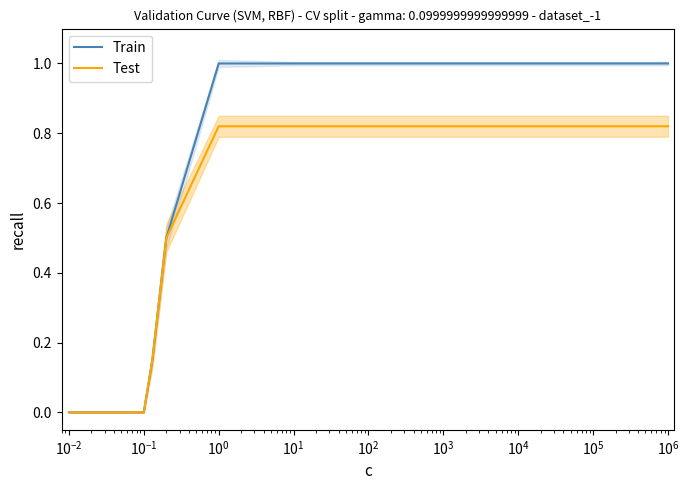

True or false: Test and Train intersect in this chart.

False